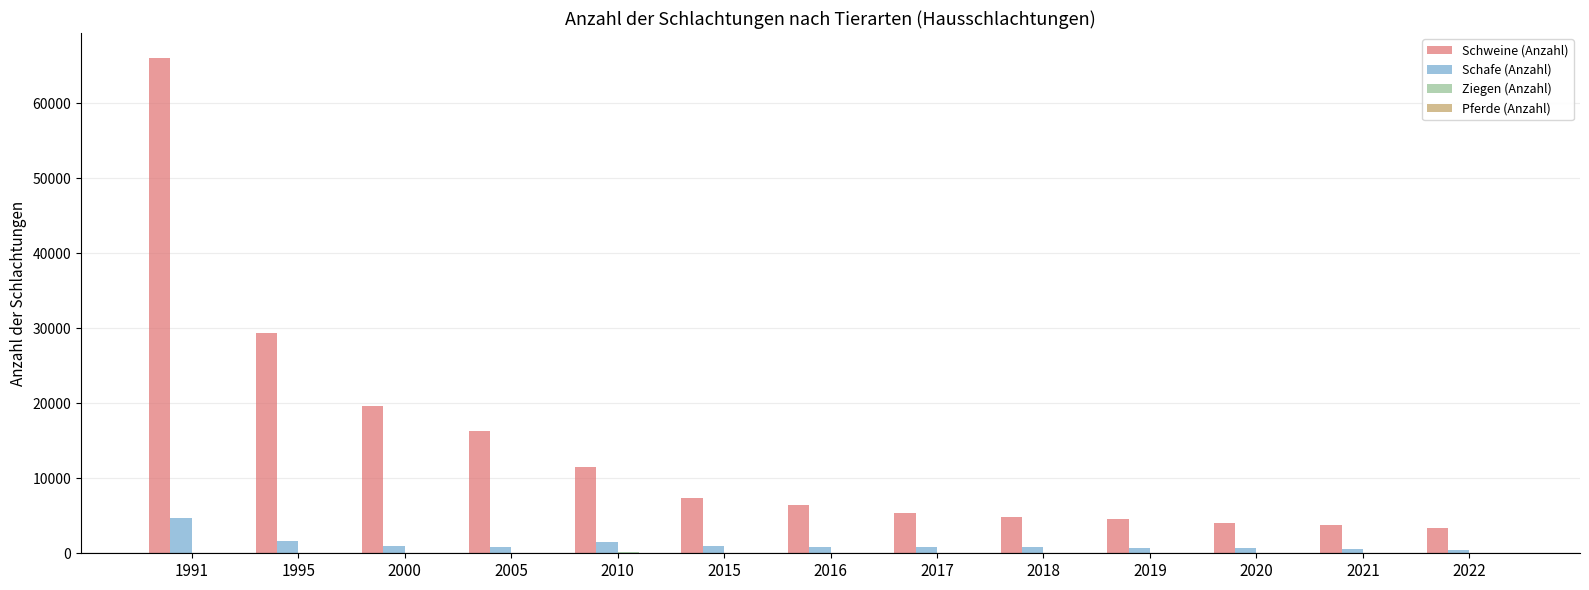

What is the difference between the Schweine (Anzahl) values at 2019 and 2016?

1857